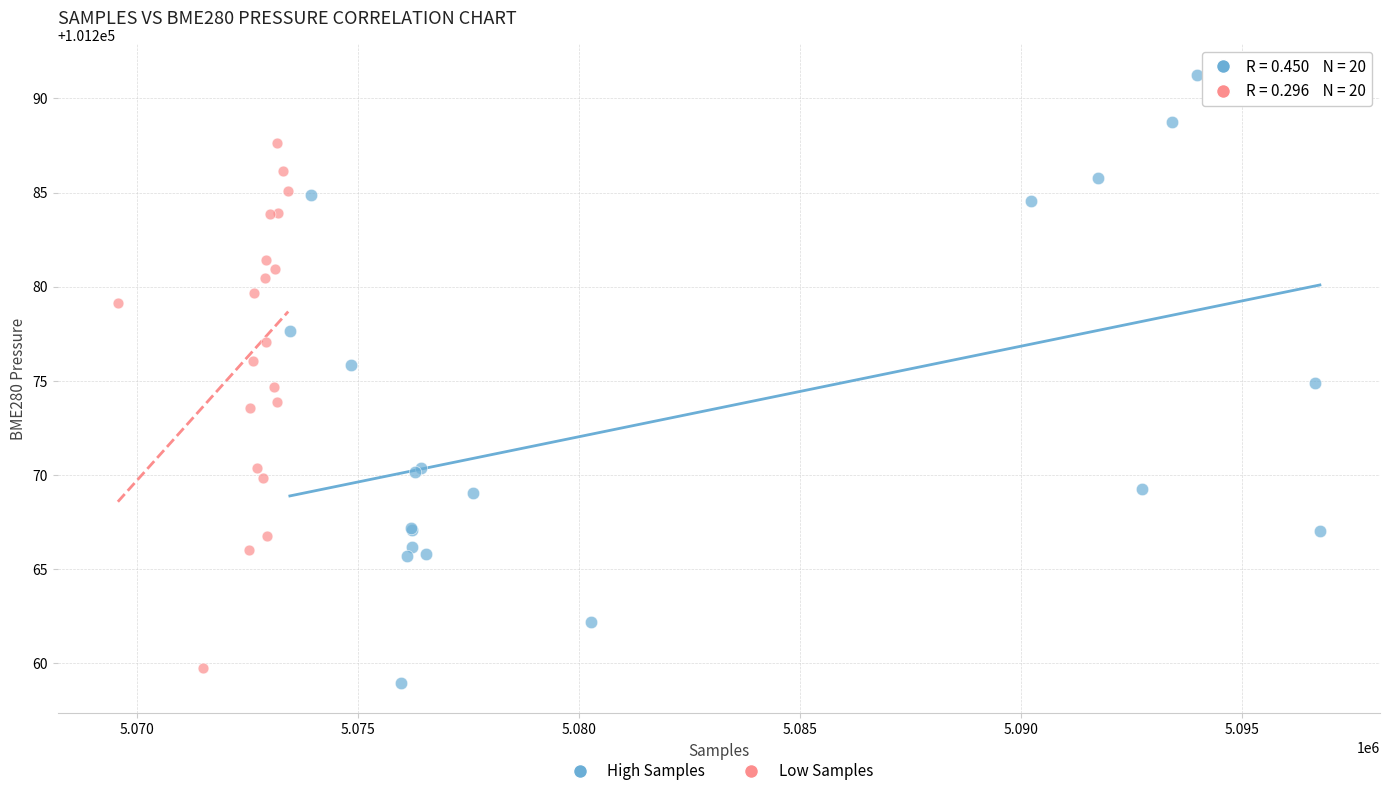

Which series has the widest spread of Y values?

High Samples